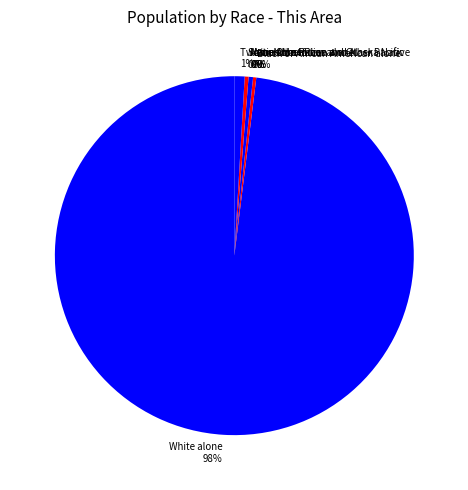

What percentage is the Two or More Races 1% slice, to the nearest percent?

1%